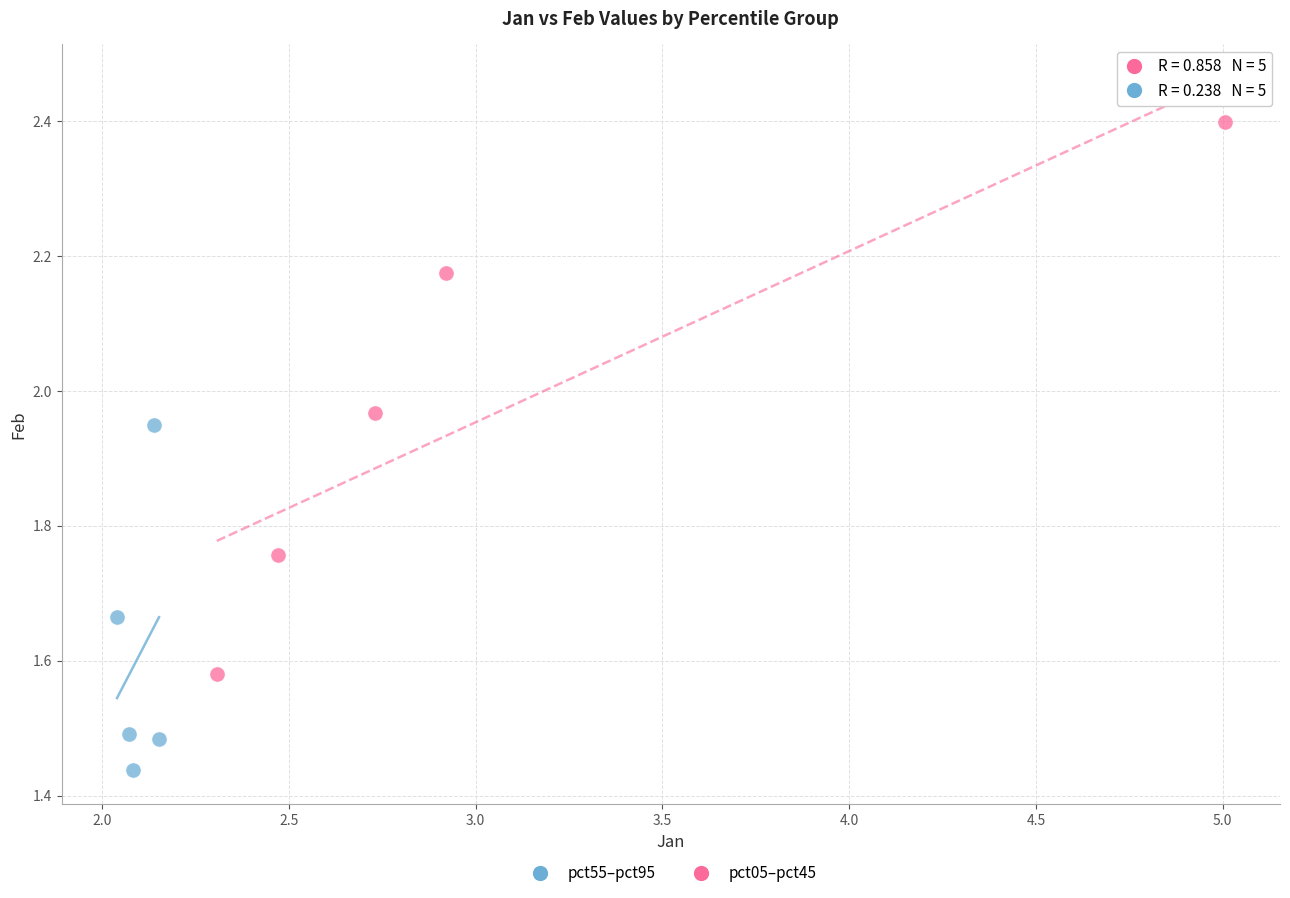

What are all the series names shown in the legend?

pct55–pct95, pct05–pct45